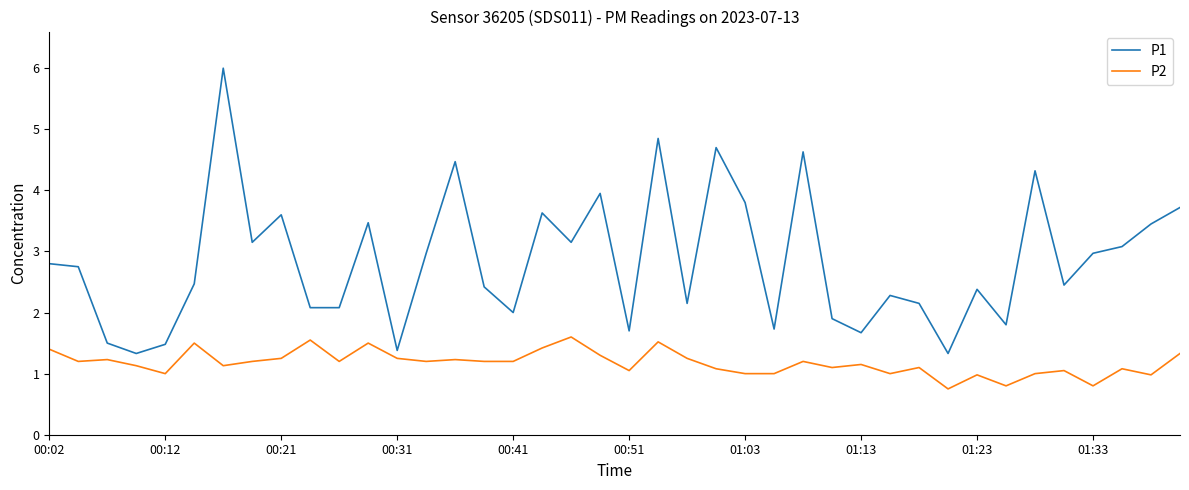

What is the maximum value for P1?

6.0